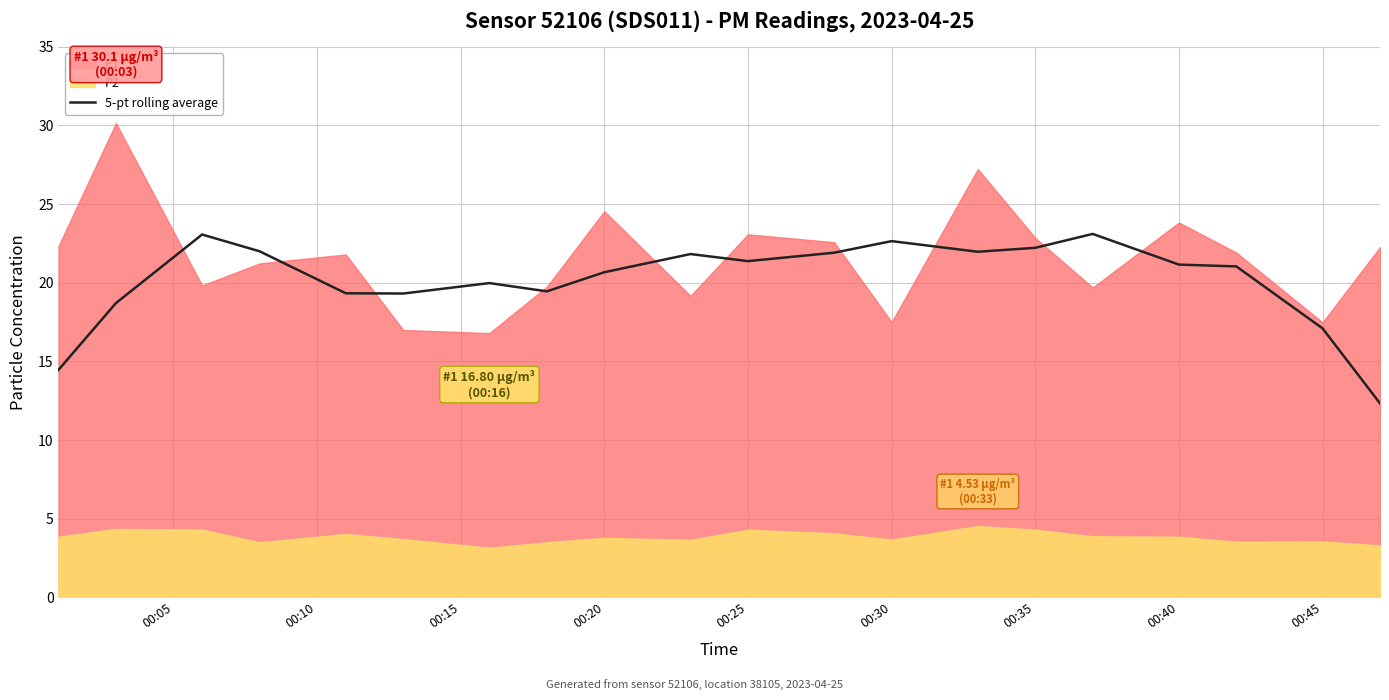

How many interior local valleys (lower than both neighbors) does the data have?

4